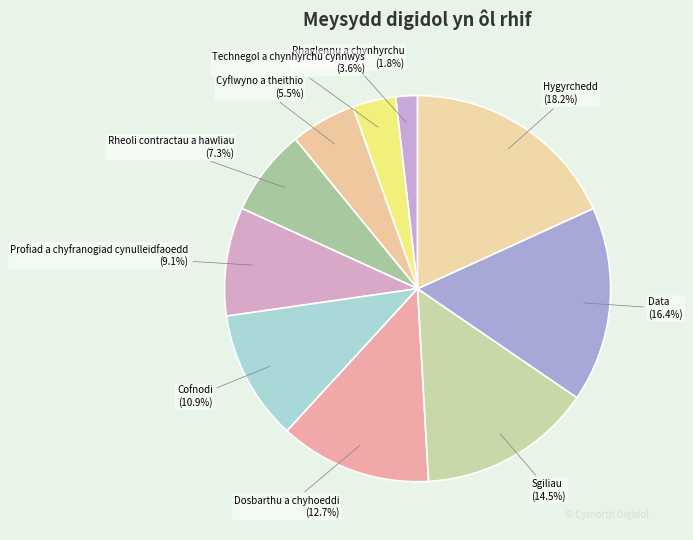

Between Hygyrchedd and Technegol a chynhyrchu cynnwys, which is larger?

Hygyrchedd